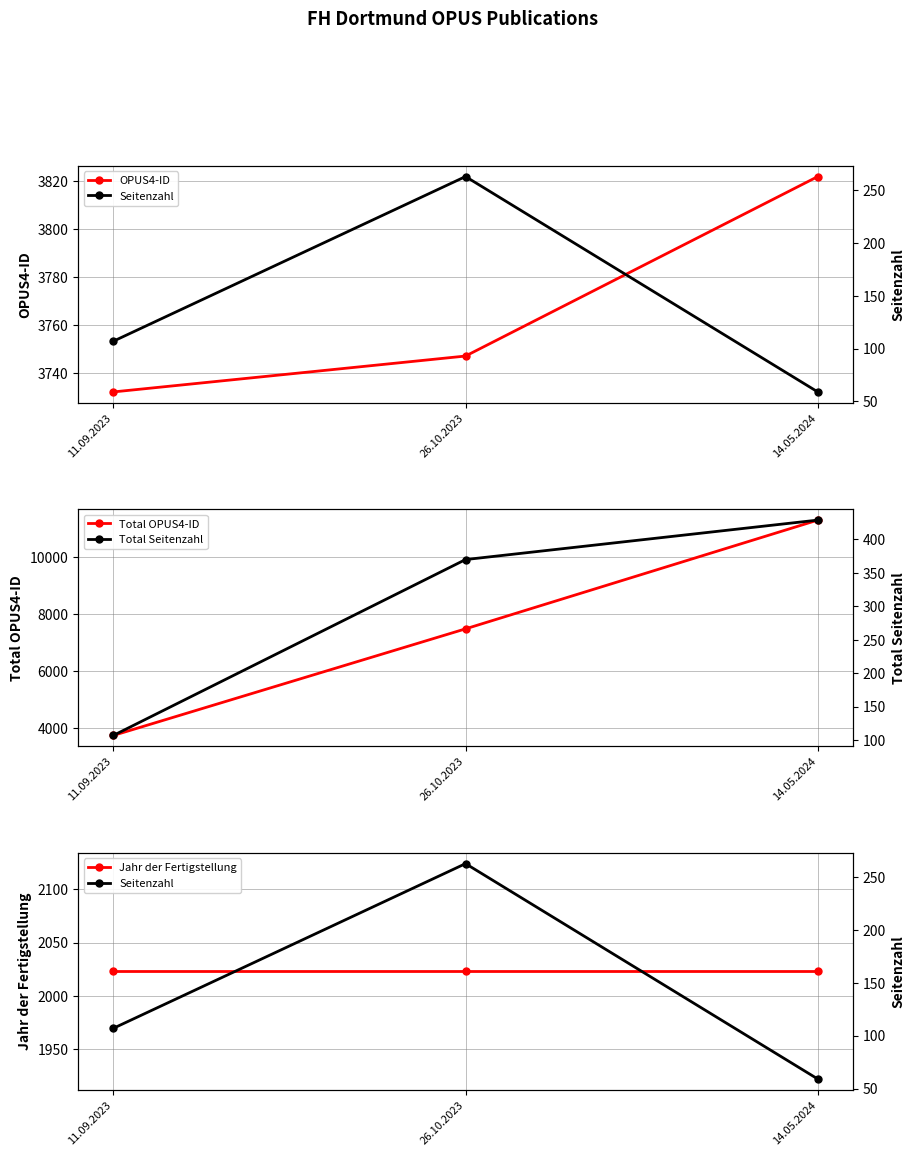

Which series has the largest total across all categories?

Total OPUS4-ID